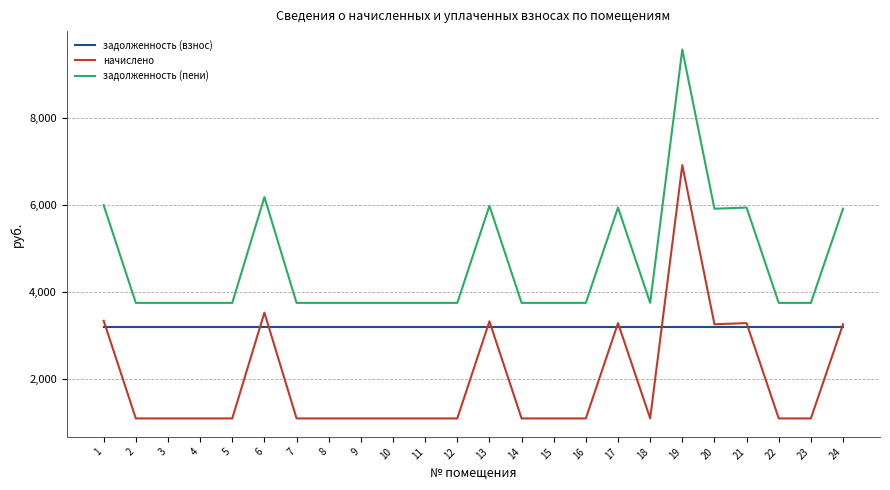

What is the spread (max minus min) of values at 22?

2655.6